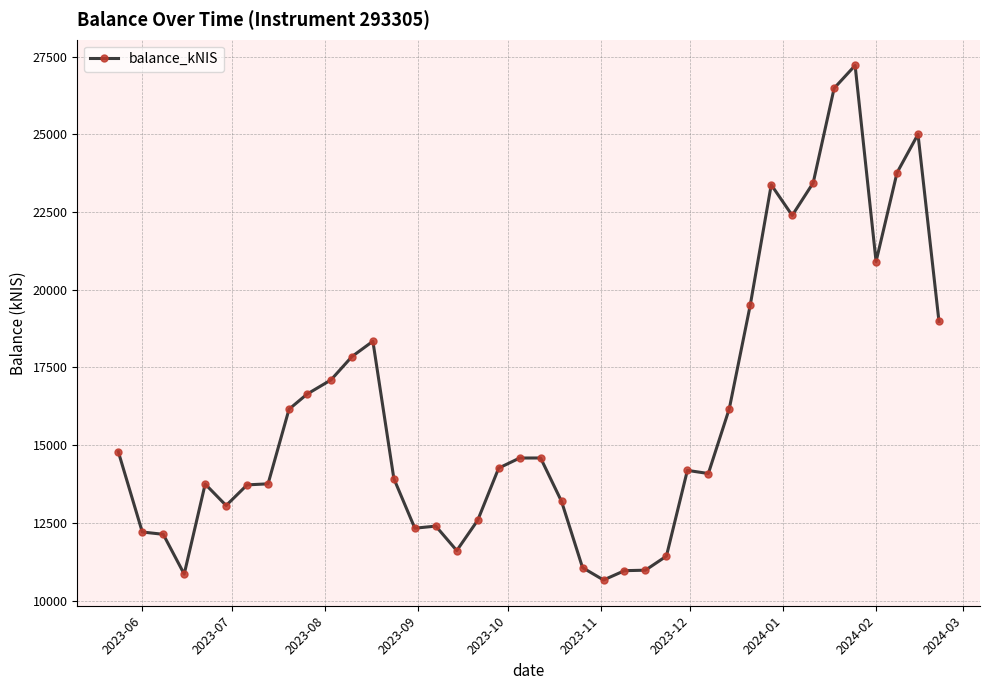

True or false: there are more than 1 points higher than both neighbors.

True